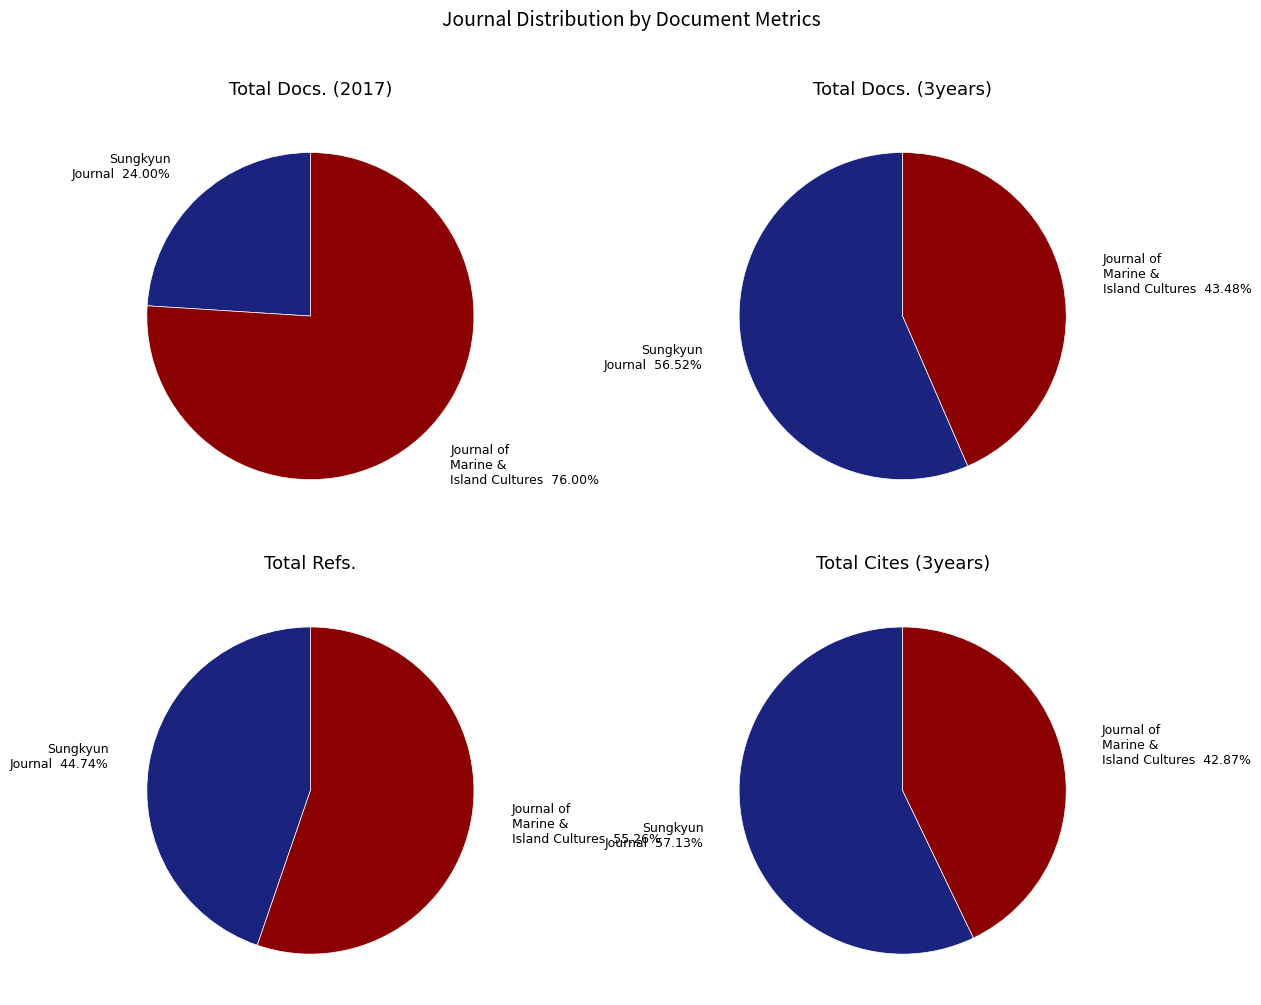

Which slice represents more than half of the pie?

Journal of Marine and Island Cultures